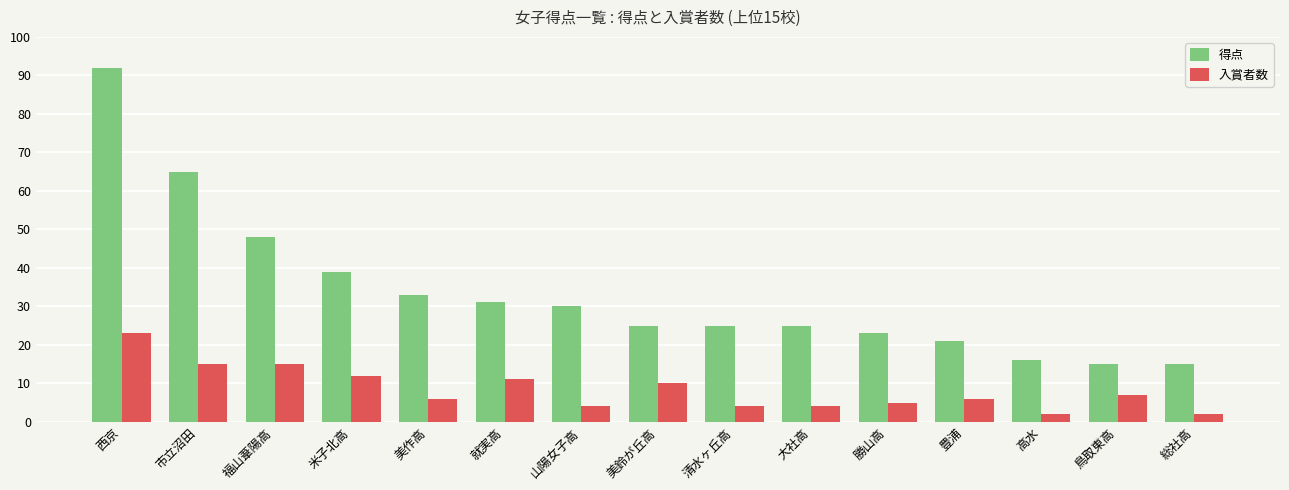

What is the label of the 6th bar from the left?

就実高